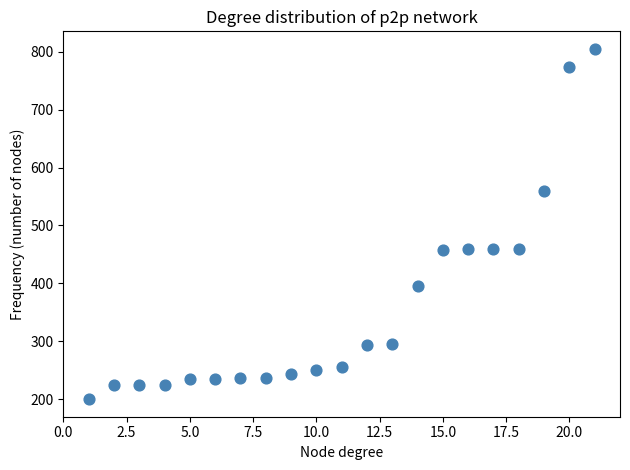

What is the range of X values (max minus min)?

20